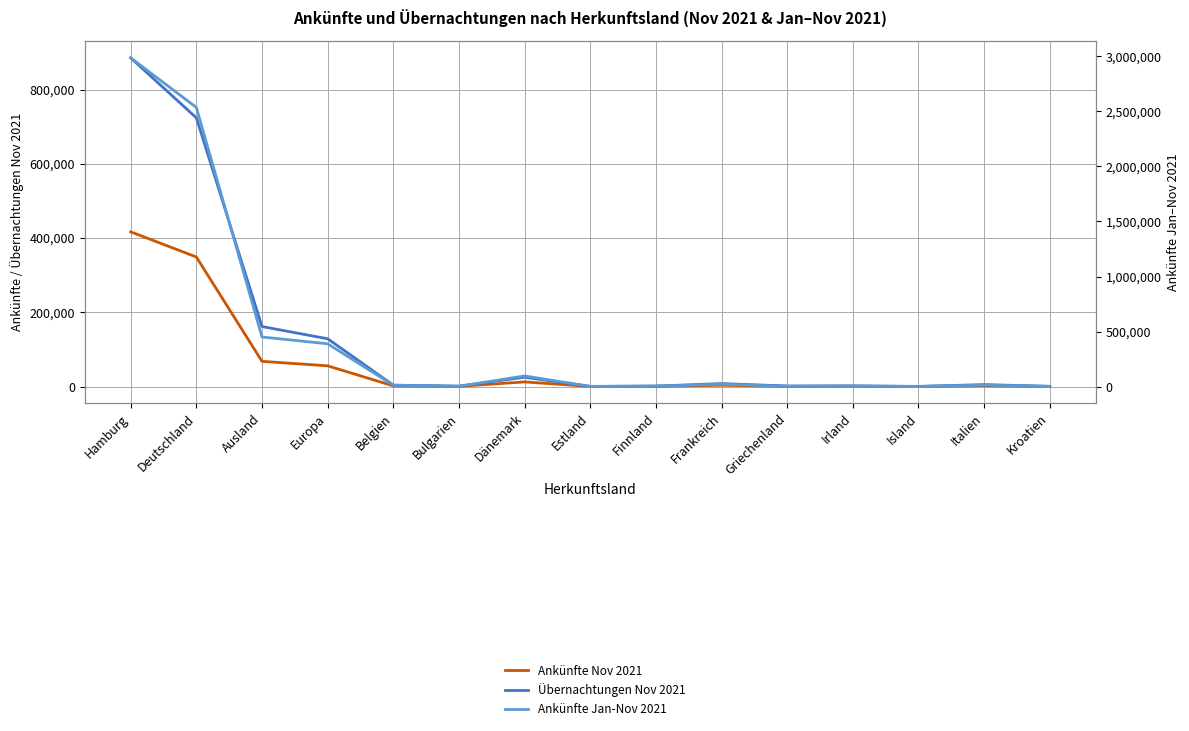

The Übernachtungen Nov 2021 series shows 1689 at Irland. True or false?

True